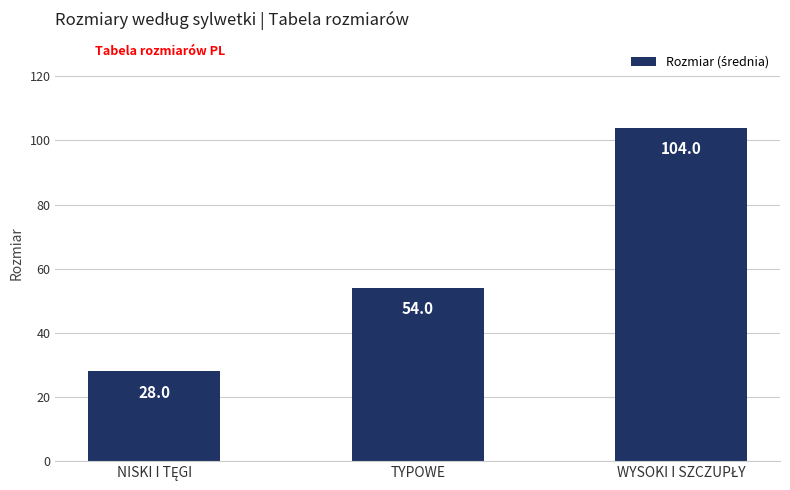

Reading left to right, extract all data points from this chart.

28	54	104